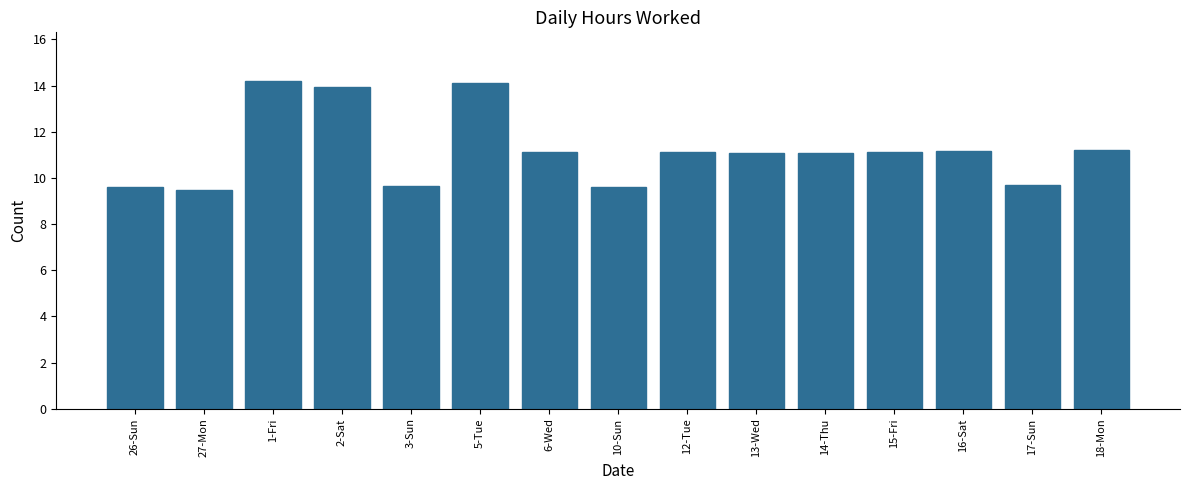

Approximately how many times larger is the value at 16-Sat compared to 6-Wed?

1.0